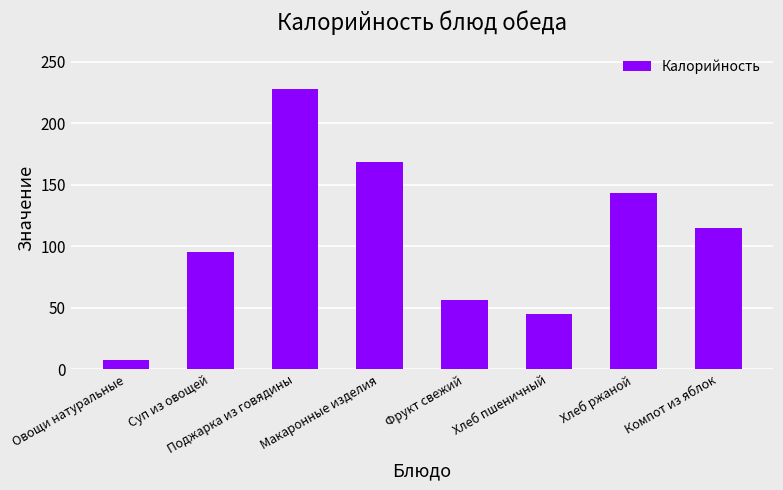

Approximately how many times larger is the value at Овощи натуральные compared to Суп из овощей?

0.1